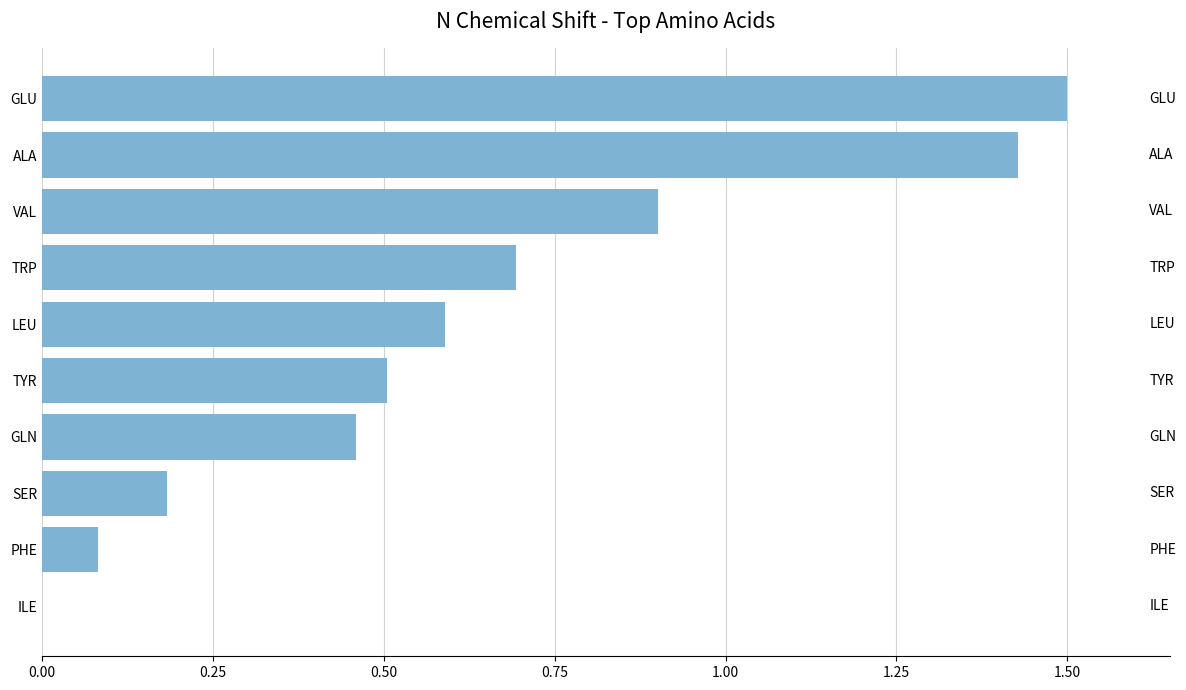

Is it true that the value at ILE is 0.0?

True